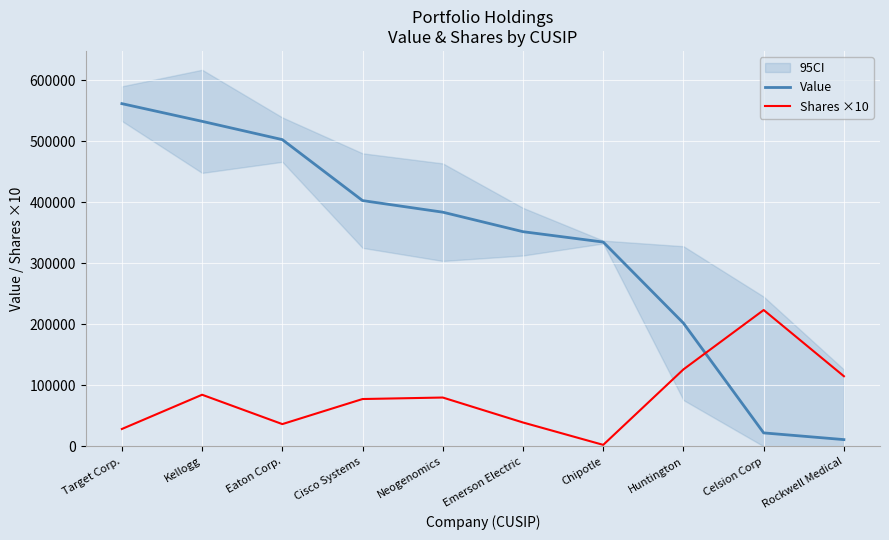

At which label does Value reach its peak?

Target Corp.